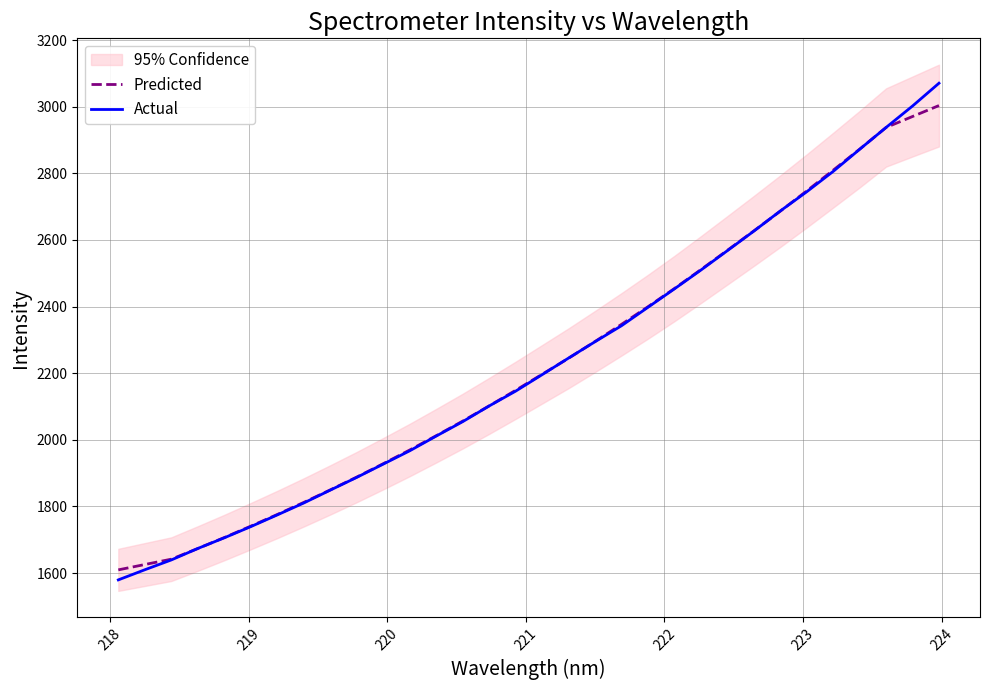

Which series ends up on top after the final intersection of Predicted and Actual?

Actual